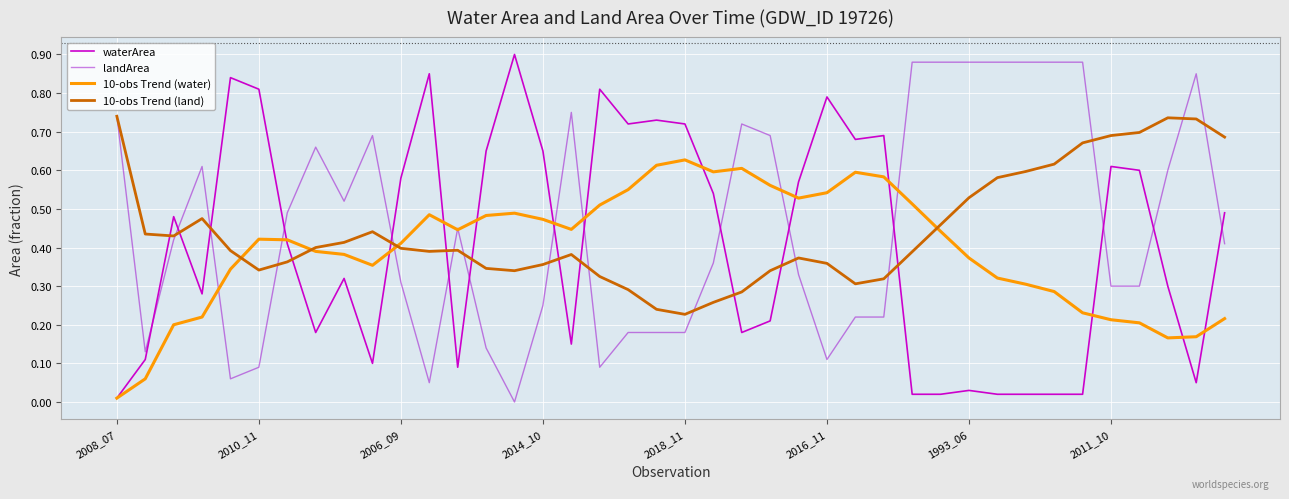

Which series ends up on top after the final intersection of waterArea and 10-obs Trend (land)?

10-obs Trend (land)